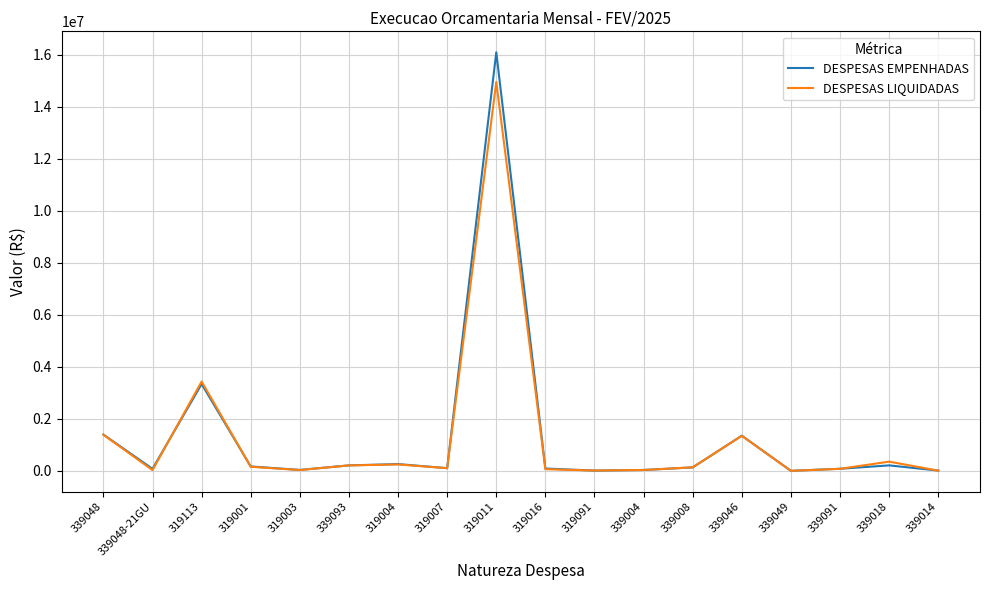

Rank the series by their maximum value, from lowest to highest.

DESPESAS LIQUIDADAS, DESPESAS EMPENHADAS